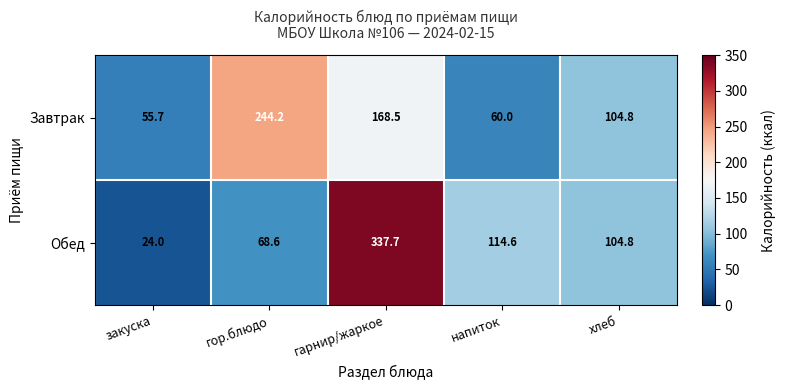

Rank the series at гор.блюдо from lowest to highest value.

Обед, Завтрак